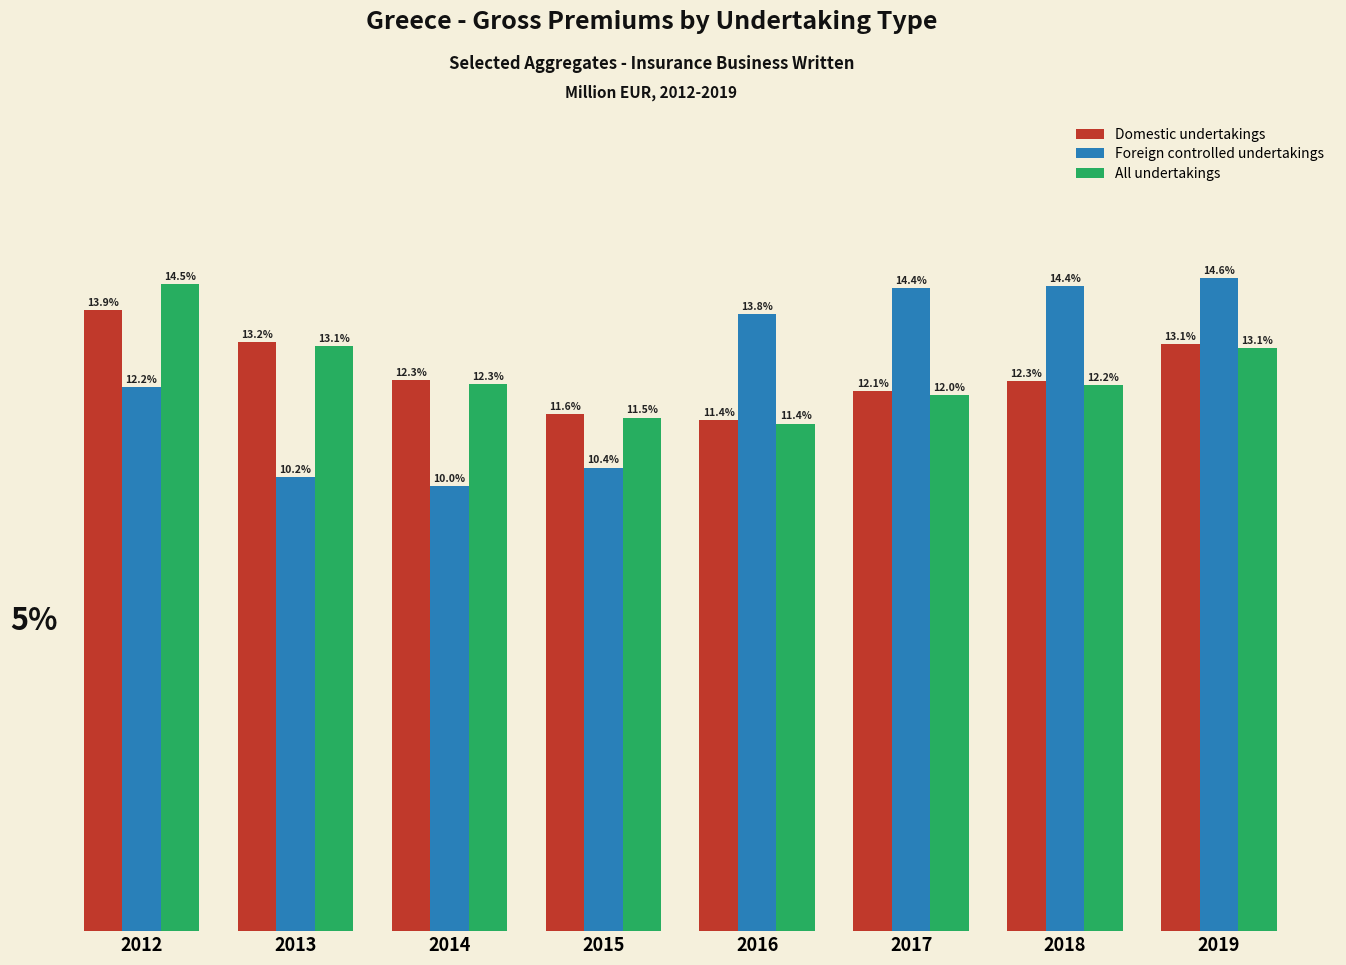

Rank the series by their maximum value, from lowest to highest.

Domestic undertakings, All undertakings, Foreign controlled undertakings